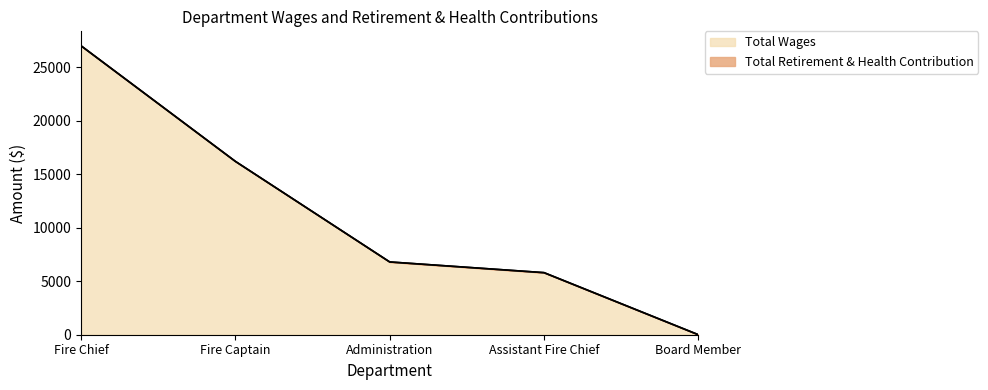

The value of Total Wages at Administration is 2163. True or false?

False